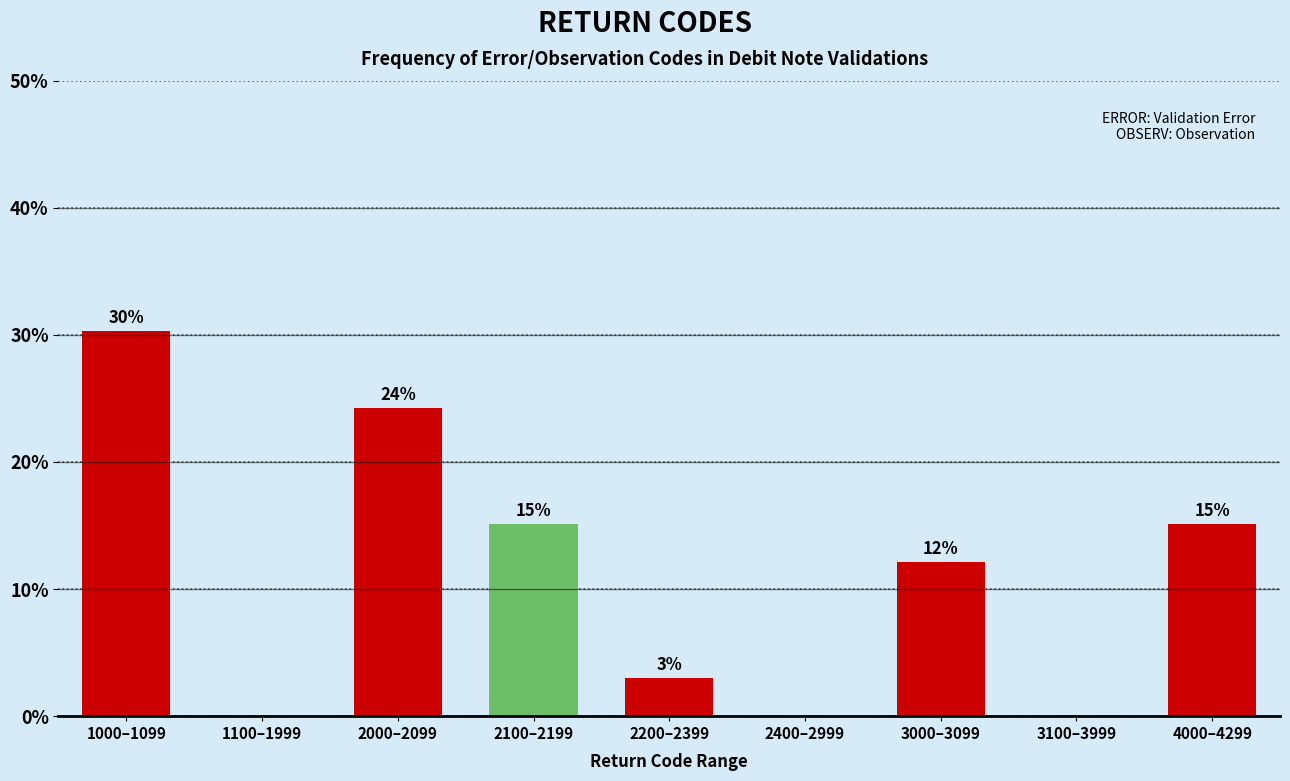

Are the bars horizontal?

No